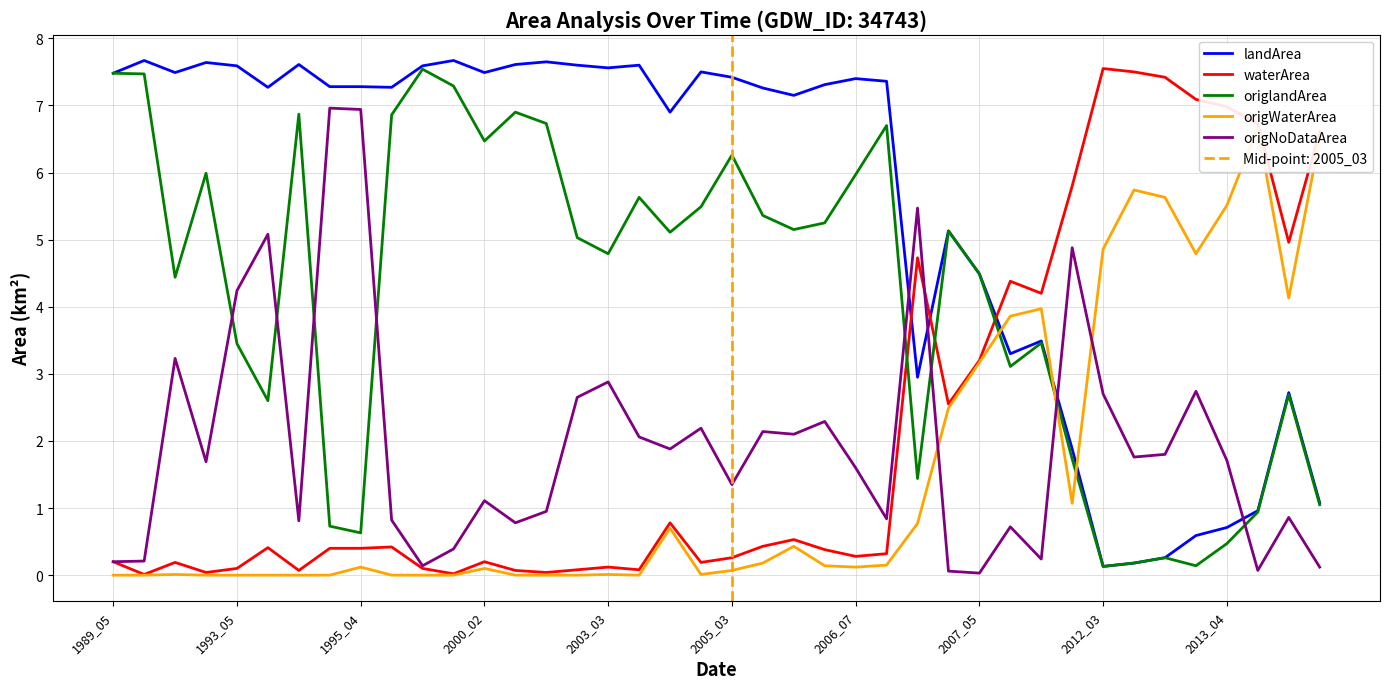

How many lines are shown in the chart?

5